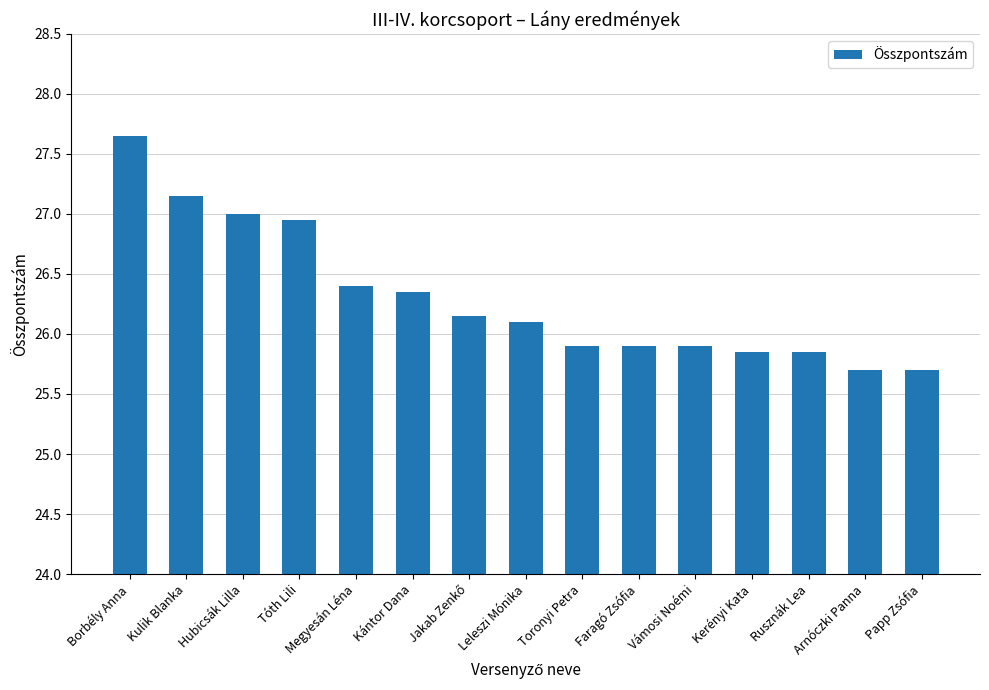

What is the minimum value shown in the chart?

25.7